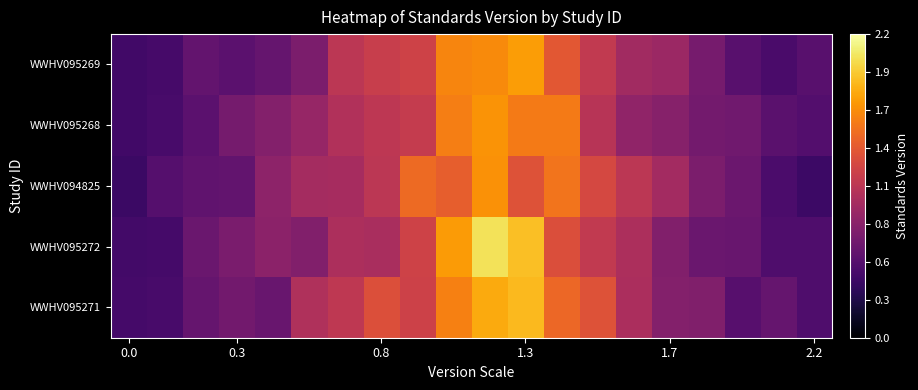

Reading left to right, list all the values displayed in this chart.

WWHV095271: 0.5	0.5	0.6	0.7	0.7	1.0	1.1	1.3	1.2	1.6	1.8	1.9	1.5	1.3	1.0	0.8	0.8	0.6	0.6	0.5
WWHV095272: 0.5	0.5	0.7	0.7	0.8	0.8	1.0	1.0	1.2	1.7	2.0	1.9	1.3	1.1	1.0	0.8	0.7	0.6	0.5	0.5
WWHV094825: 0.4	0.5	0.6	0.6	0.8	1.0	1.0	1.1	1.5	1.4	1.7	1.3	1.5	1.3	1.1	1.0	0.7	0.7	0.5	0.4
WWHV095268: 0.4	0.5	0.6	0.7	0.8	0.9	1.0	1.1	1.2	1.6	1.7	1.6	1.6	1.1	0.9	0.8	0.7	0.7	0.6	0.5
WWHV095269: 0.4	0.5	0.6	0.6	0.6	0.8	1.1	1.2	1.2	1.6	1.6	1.7	1.4	1.1	1.0	0.9	0.7	0.6	0.5	0.6